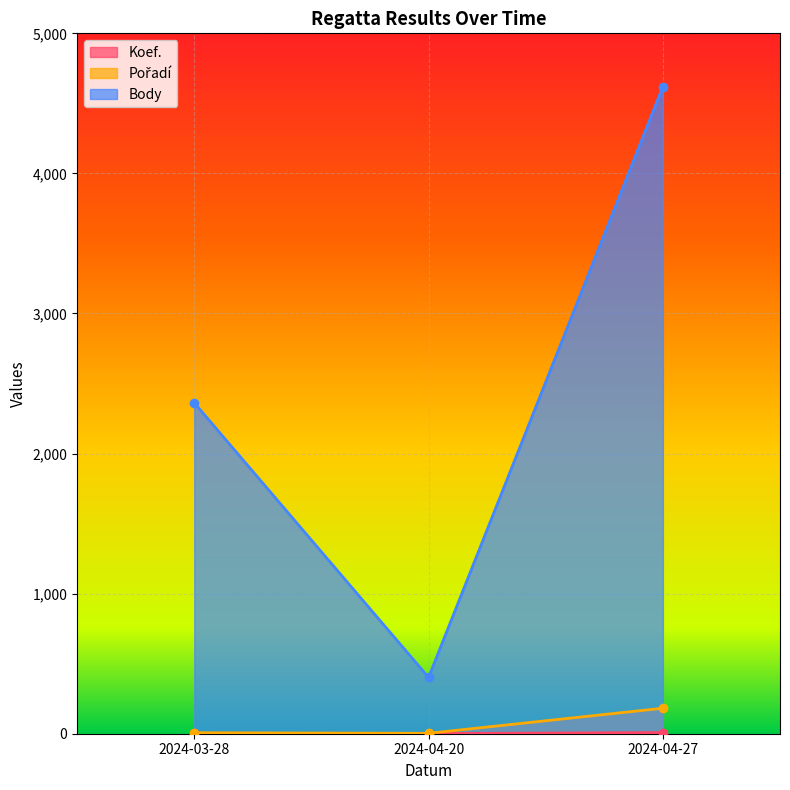

Does the chart display data point markers on the line(s)?

Yes